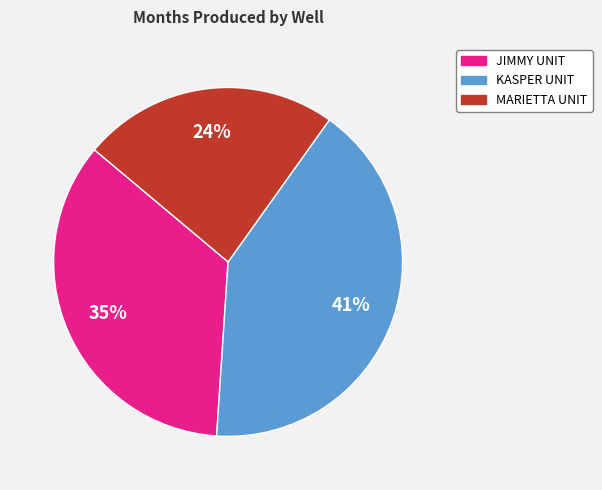

To the nearest percent, what is the average slice percentage?

33%